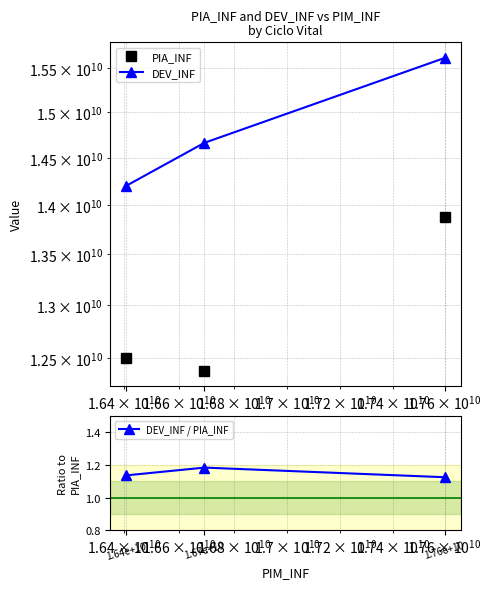

Does the chart display data point markers on the line(s)?

Yes